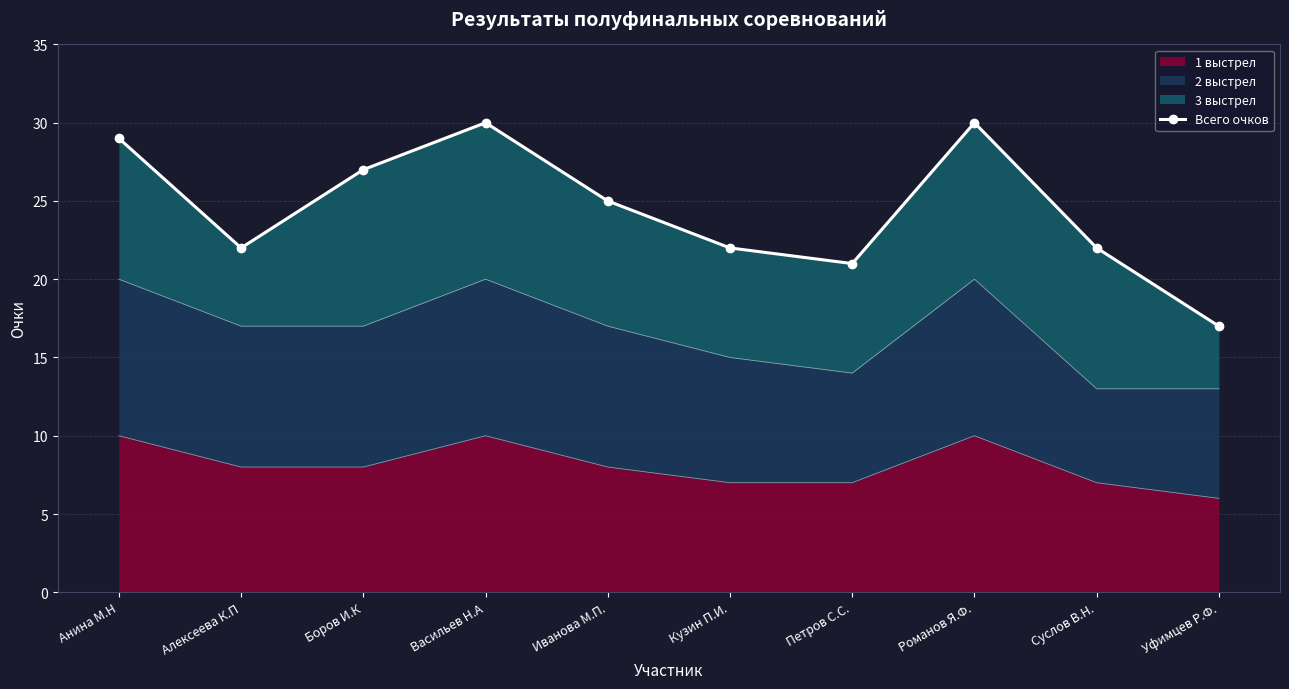

The chart shows a value of 52 at Анина М.Н. True or false?

False